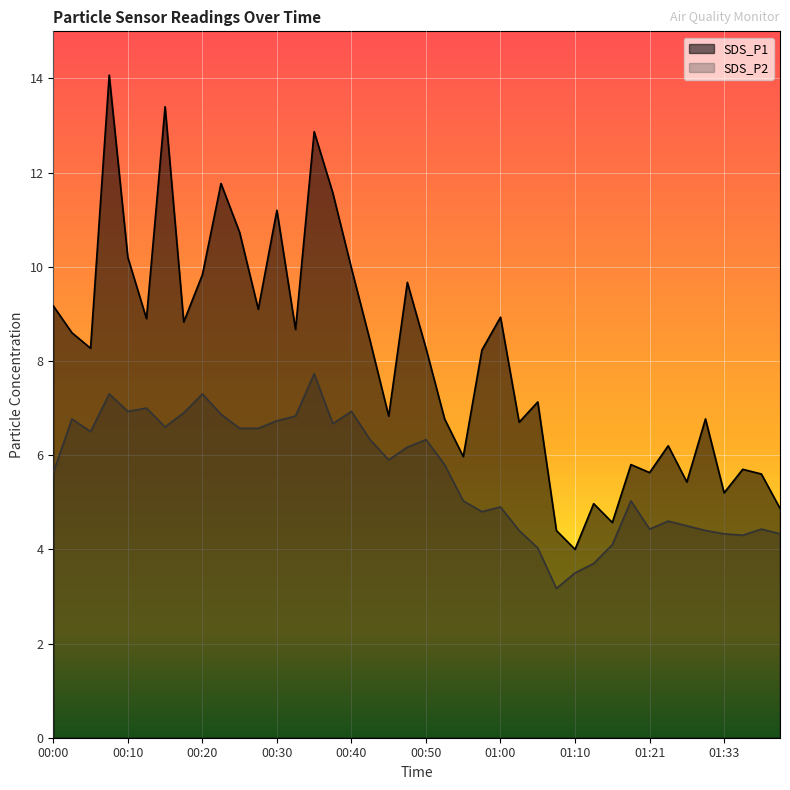

What is the average value of the SDS_P2 series?

5.6